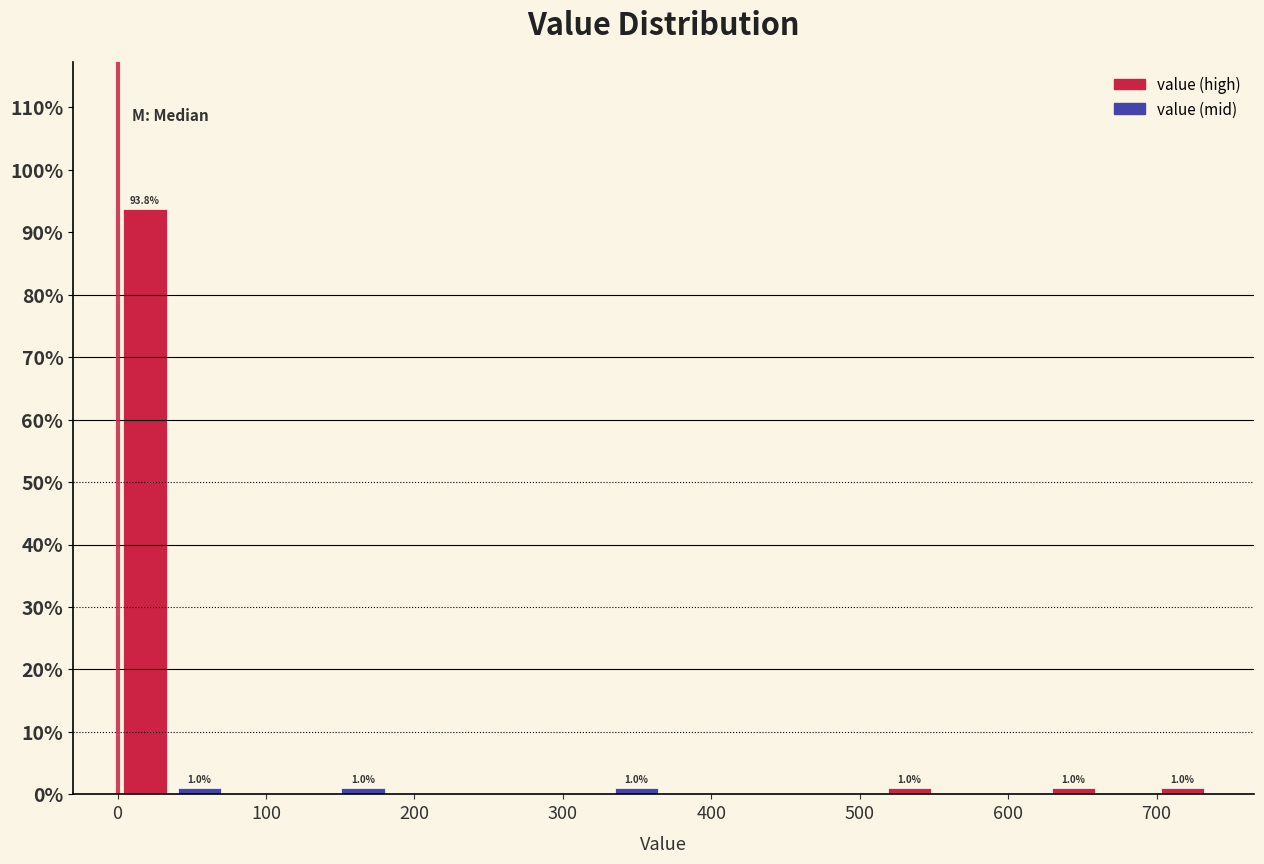

Around what value on the x-axis is the tallest bar? Give the approximate position of its centre, as read against the axis.

20